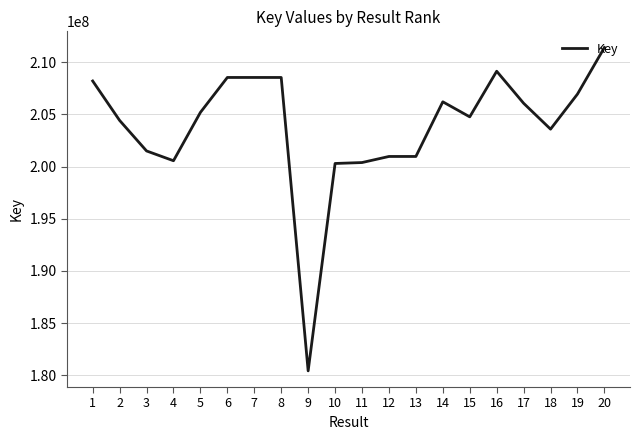

The chart shows a value of 340721311 at 15. True or false?

False